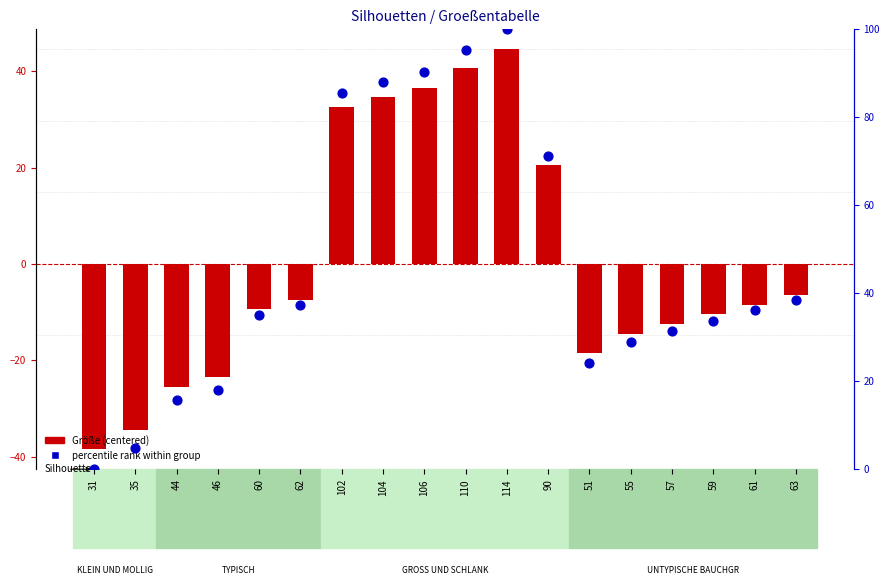

At how many categories does at least one series exceed 37?

8